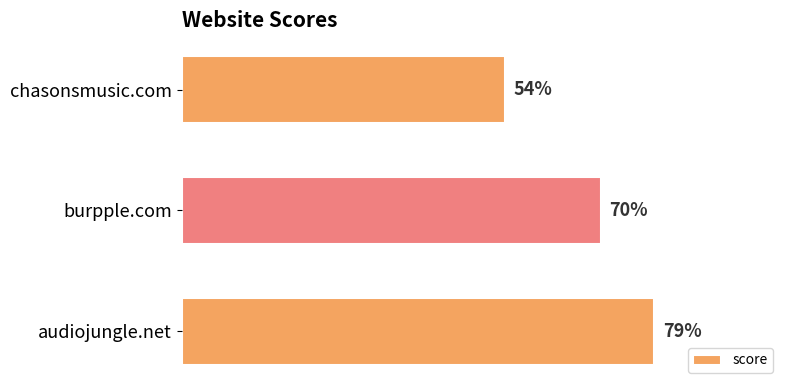

List the labels in order of value, largest first.

audiojungle.net, burpple.com, chasonsmusic.com